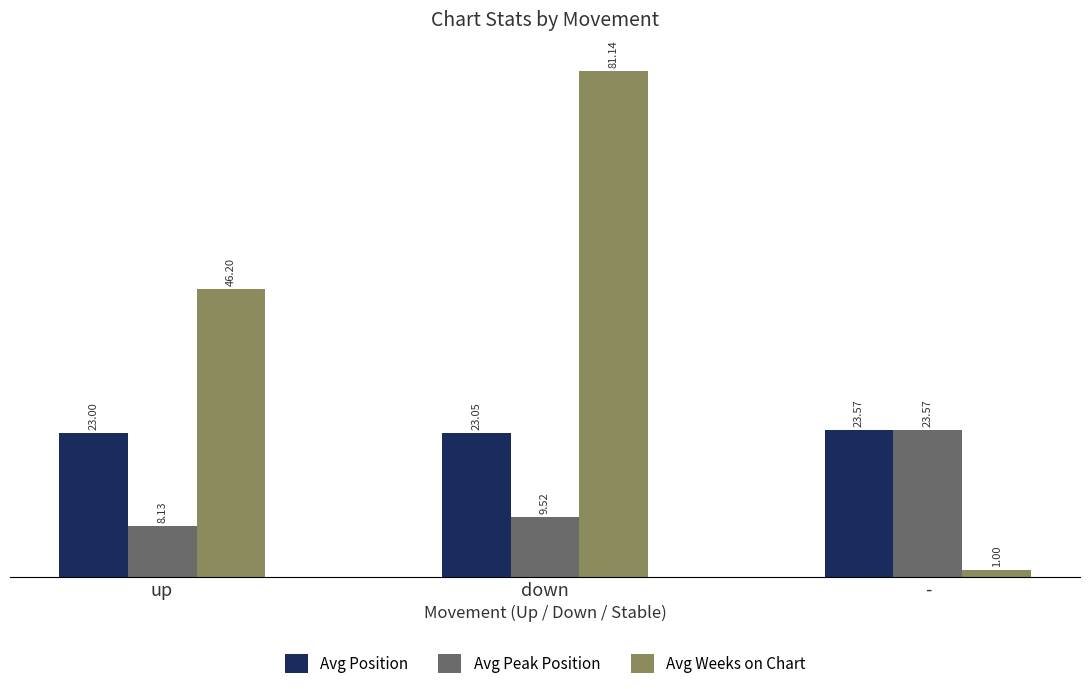

Is the value of Avg Position at down greater than the value of Avg Weeks on Chart at down?

No